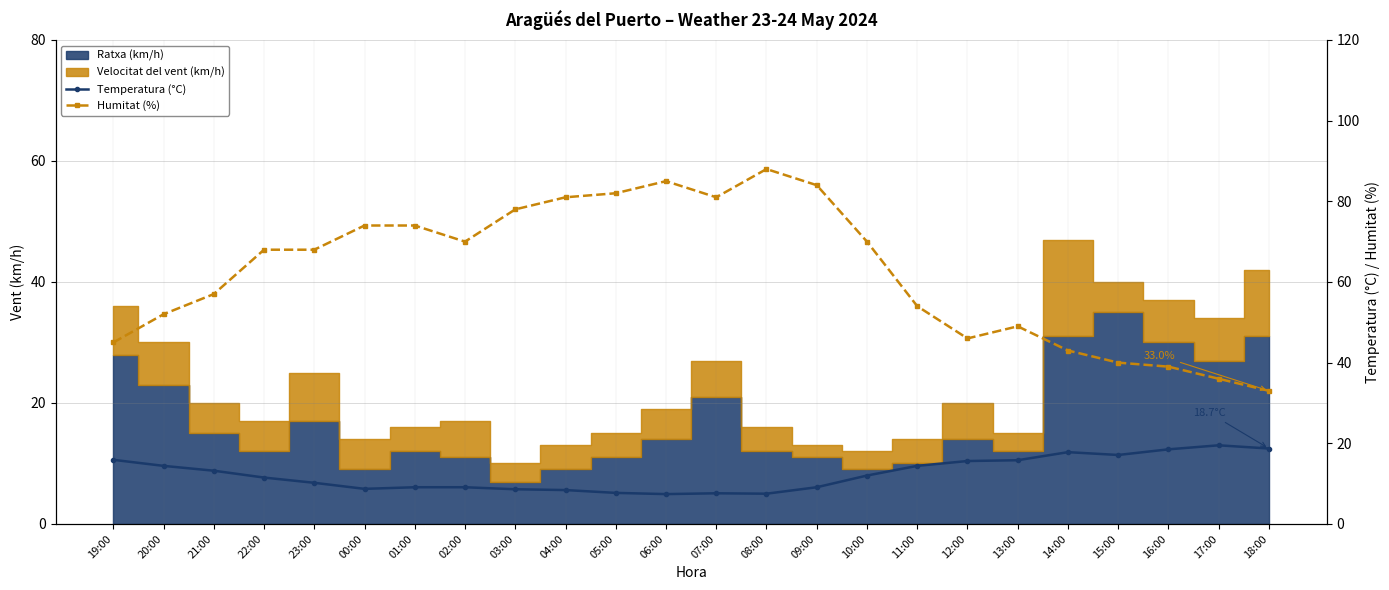

True or false: Humitat (%) has a value of 85.0 at 06:00.

True